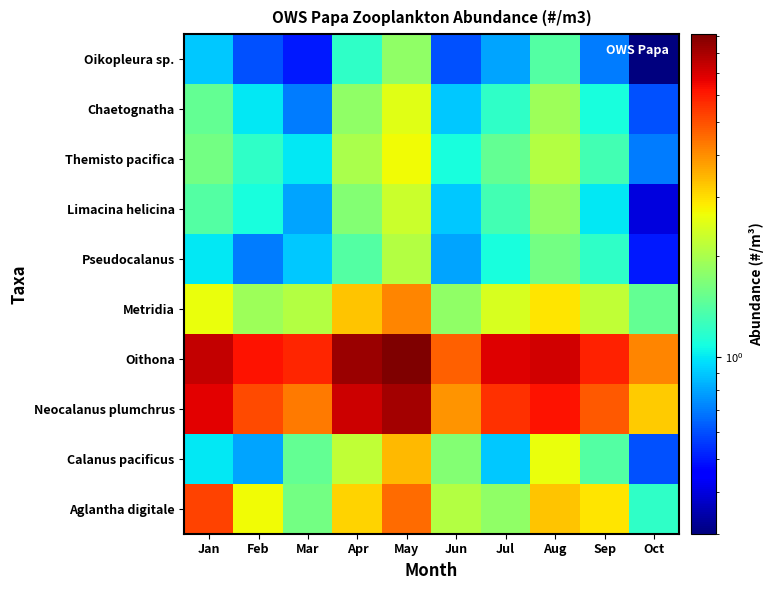

What is the smallest value displayed?

0.3